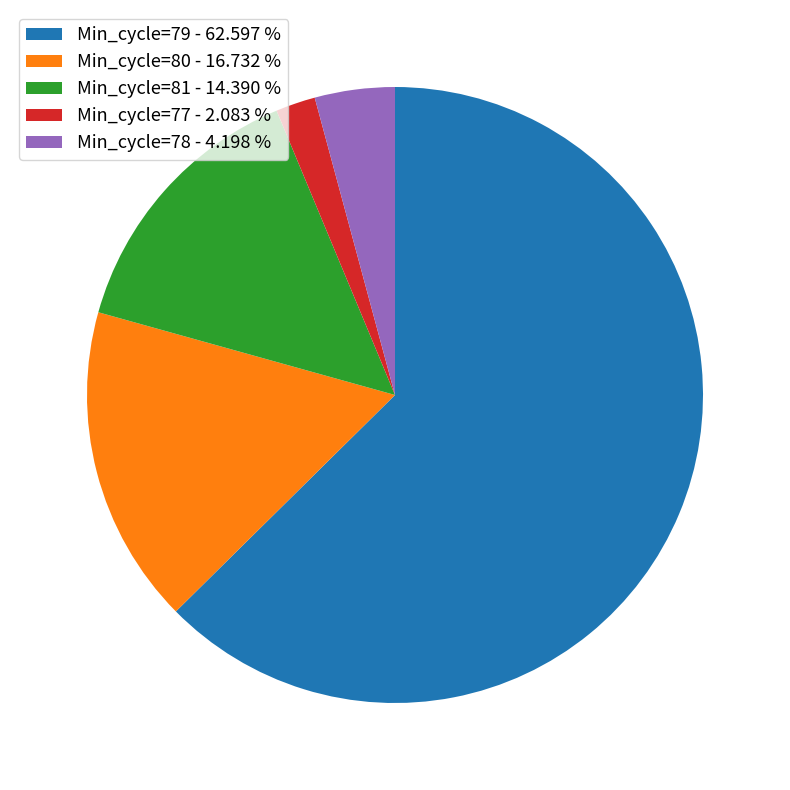

Which slice represents more than half of the pie?

Min_cycle=79 - 62.597 %